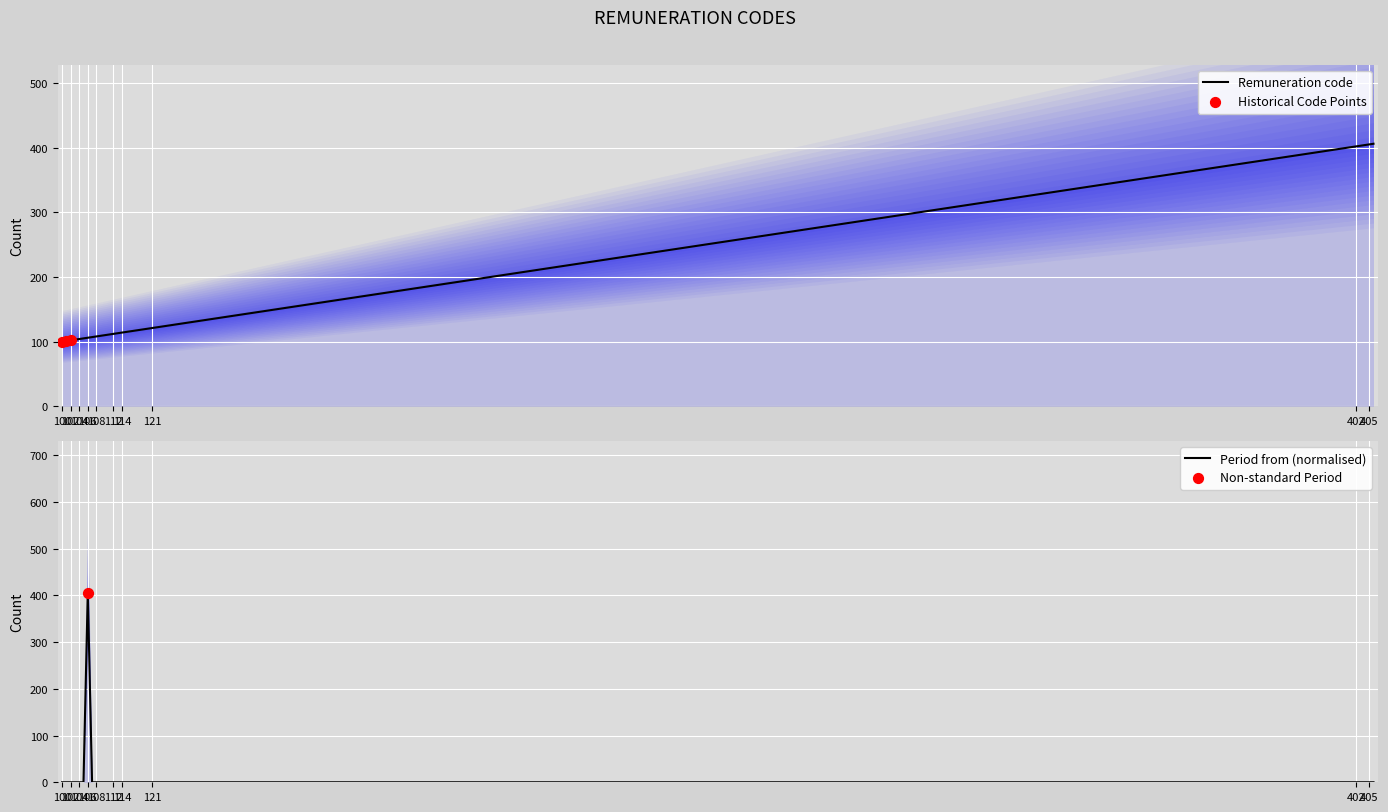

Approximately how many times larger is the value at 108 compared to 103?

1.0